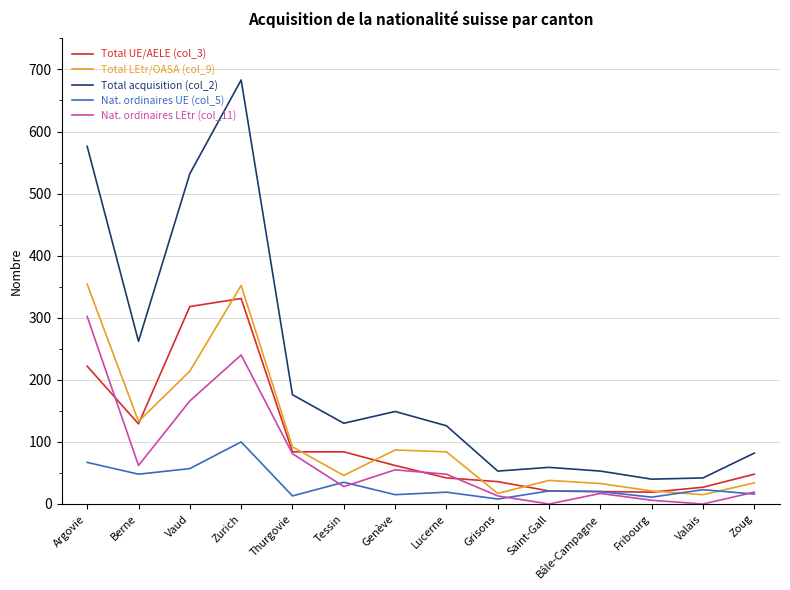

Where is the first local minimum for Nat. ordinaires UE (col_5)?

Berne